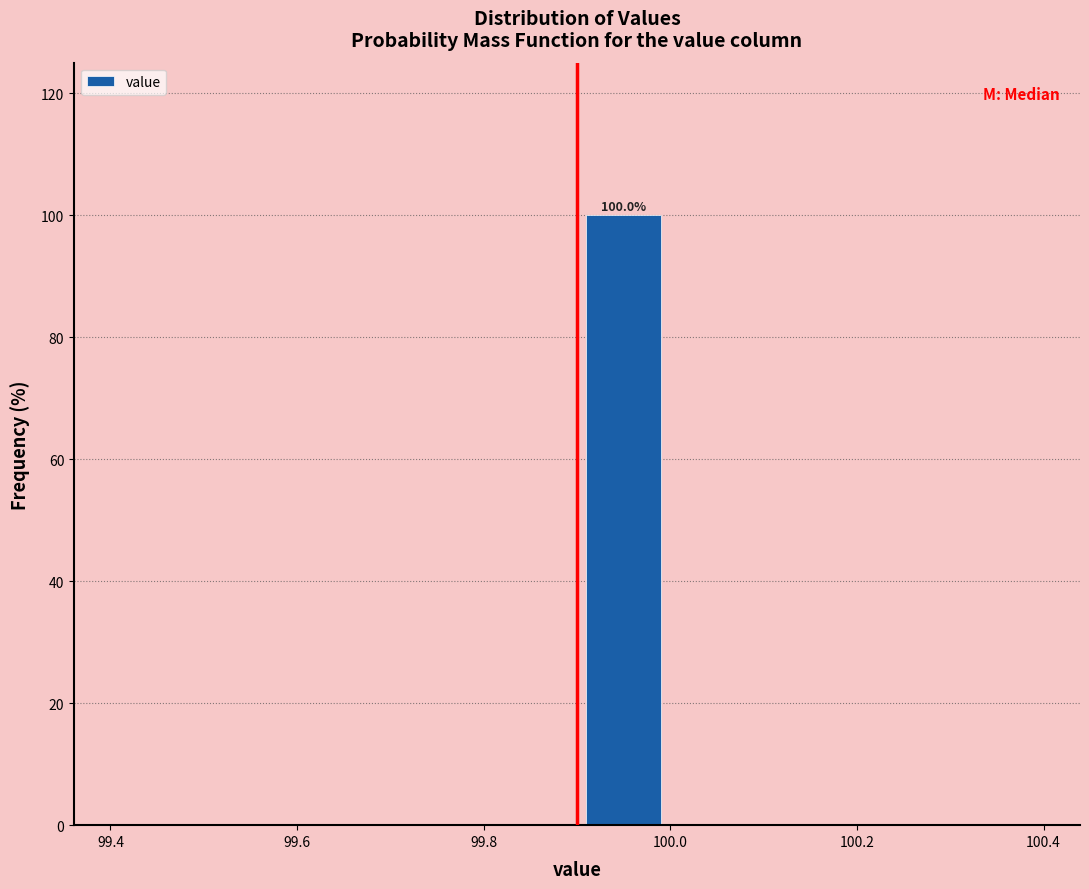

Over which range of the x-axis is the bar tallest?

99.9 to 100.0